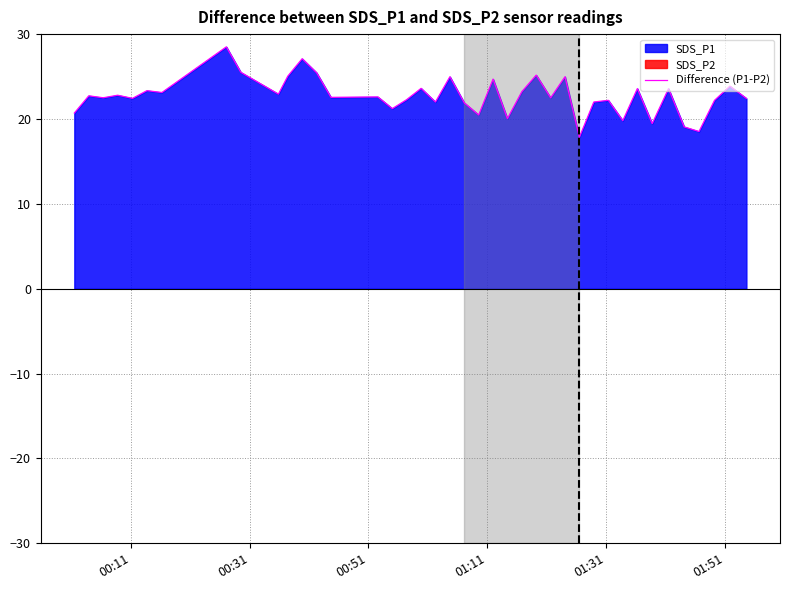

What is the highest value of the Difference (P1-P2) series?

28.5